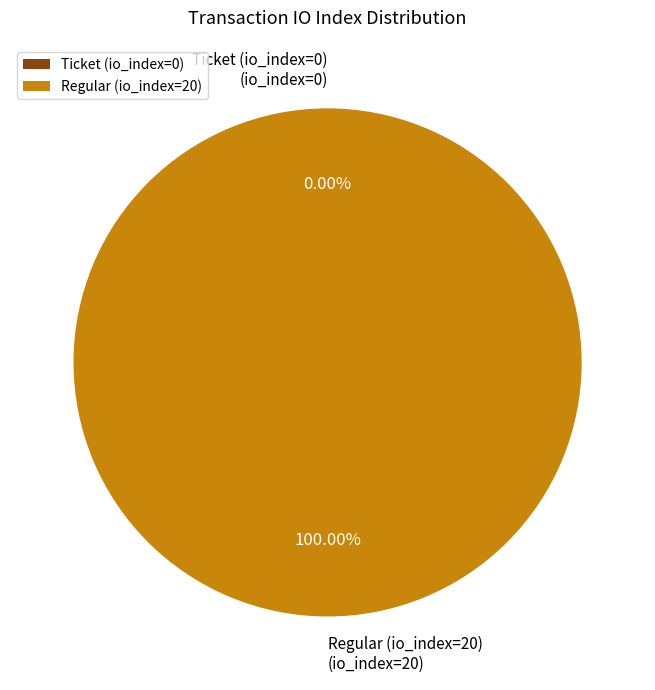

Do Regular (io_index=20) and Ticket (io_index=0) together represent more than half of the pie?

Yes